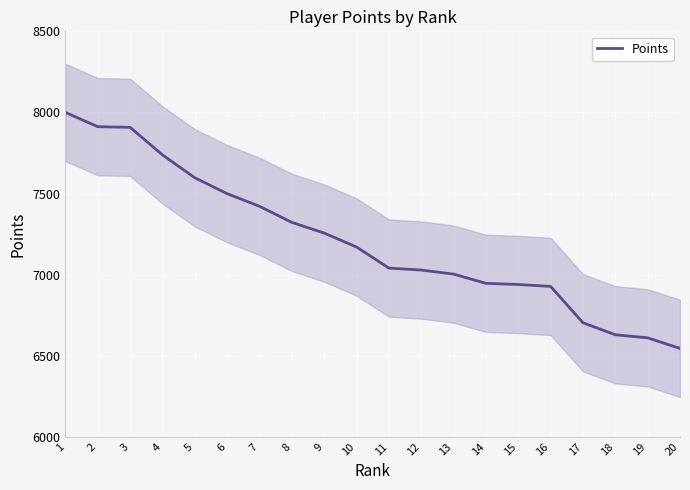

At which category does the chart reach its minimum across all series?

20